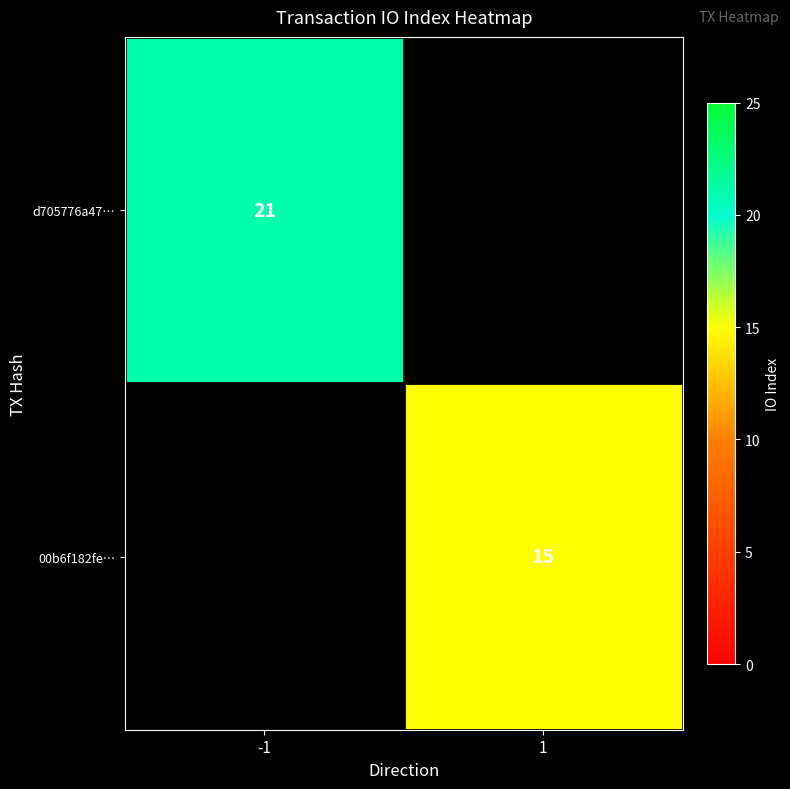

Count the number of categories in the chart.

2